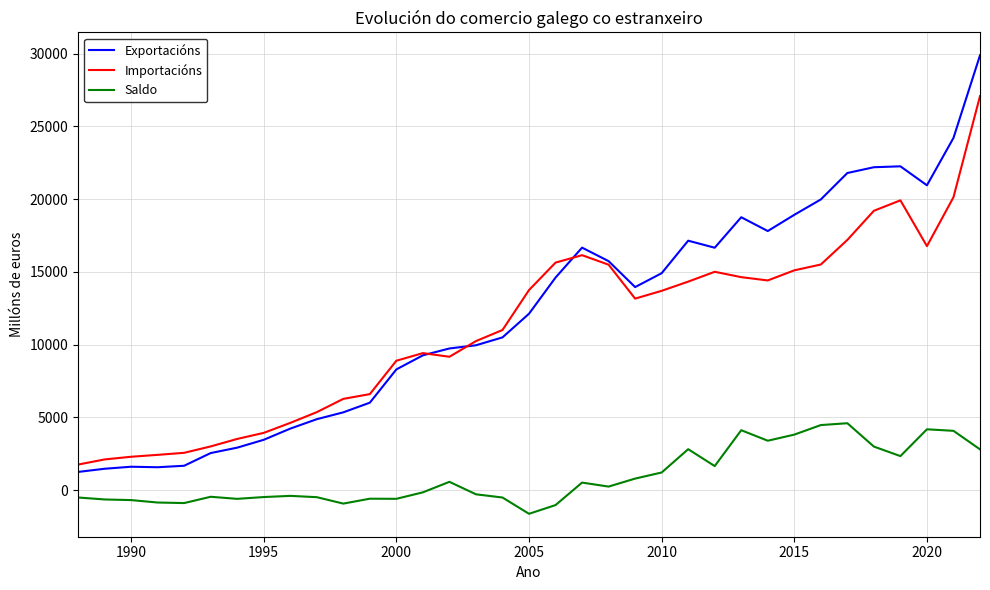

True or false: Saldo and Exportacións cross at least once.

False